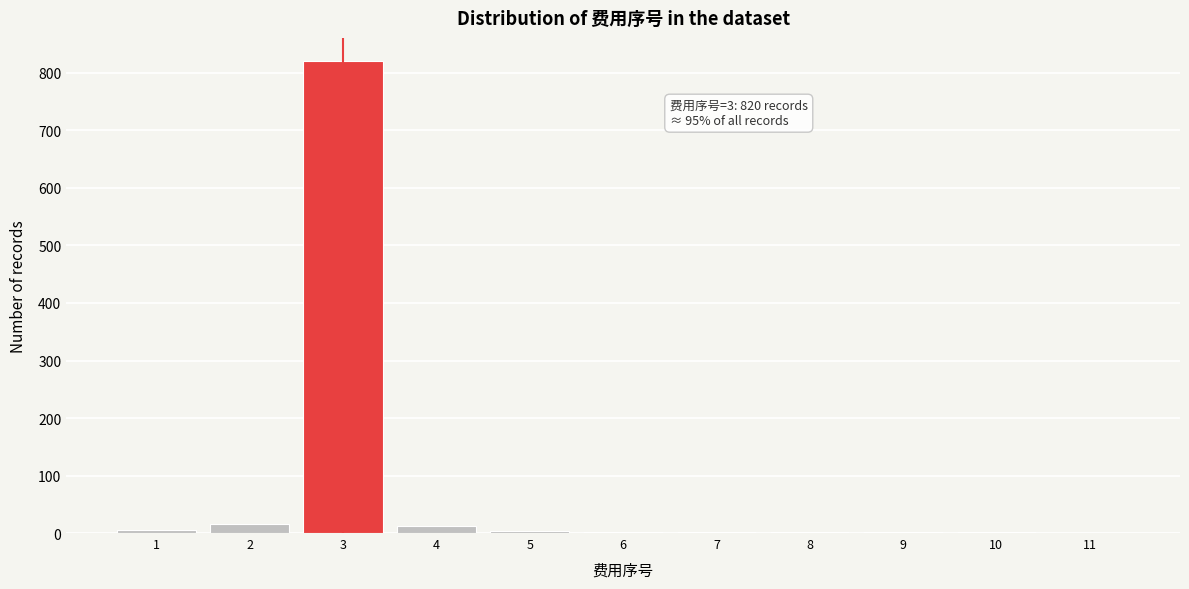

What is the maximum value shown in the chart?

820